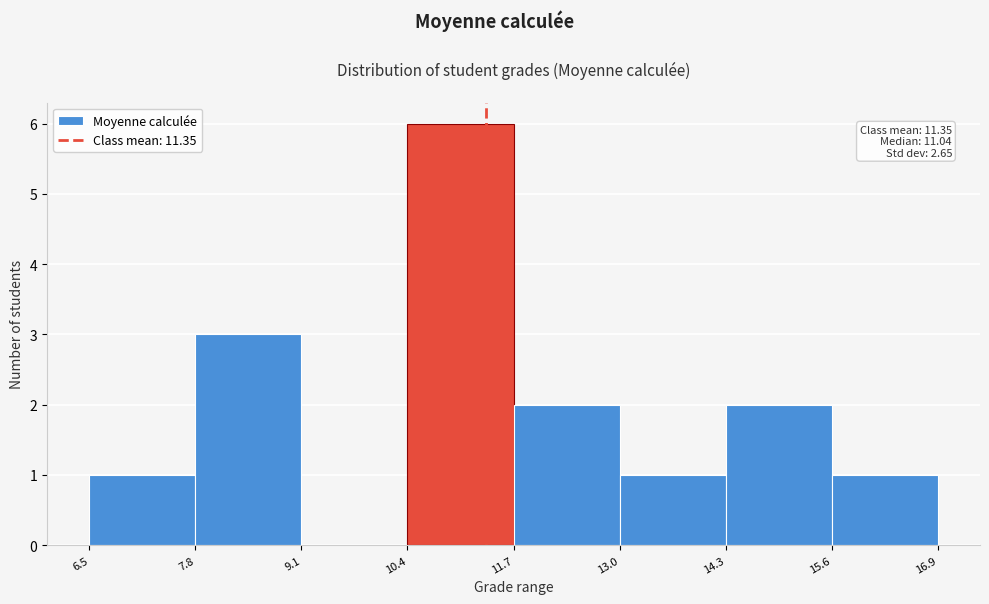

Which range on the x-axis has the tallest bar?

10.4 to 11.7